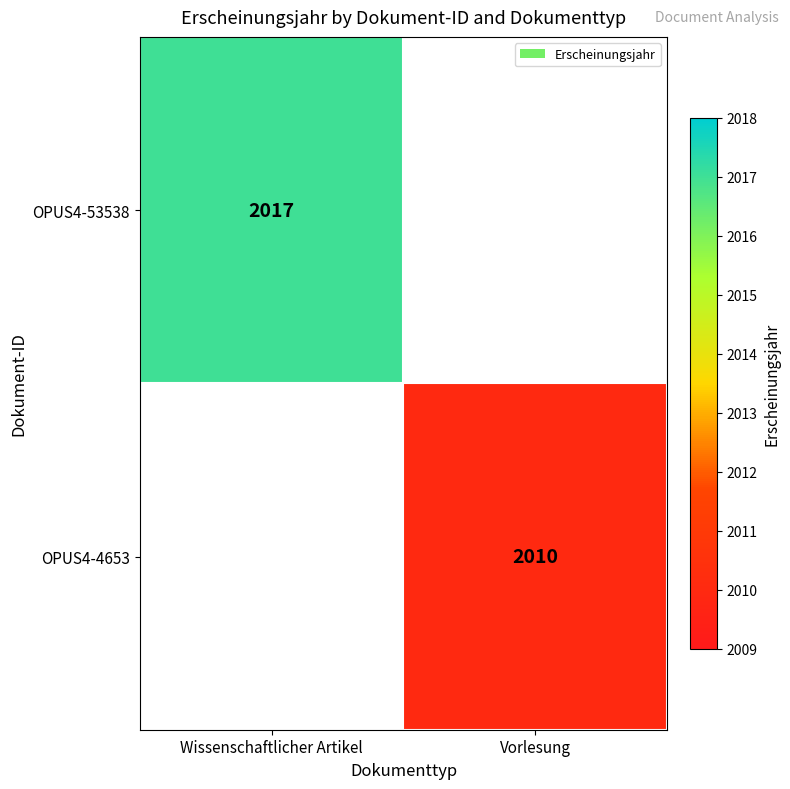

True or false: OPUS4-53538 has a value of 410.4 at Wissenschaftlicher Artikel.

False